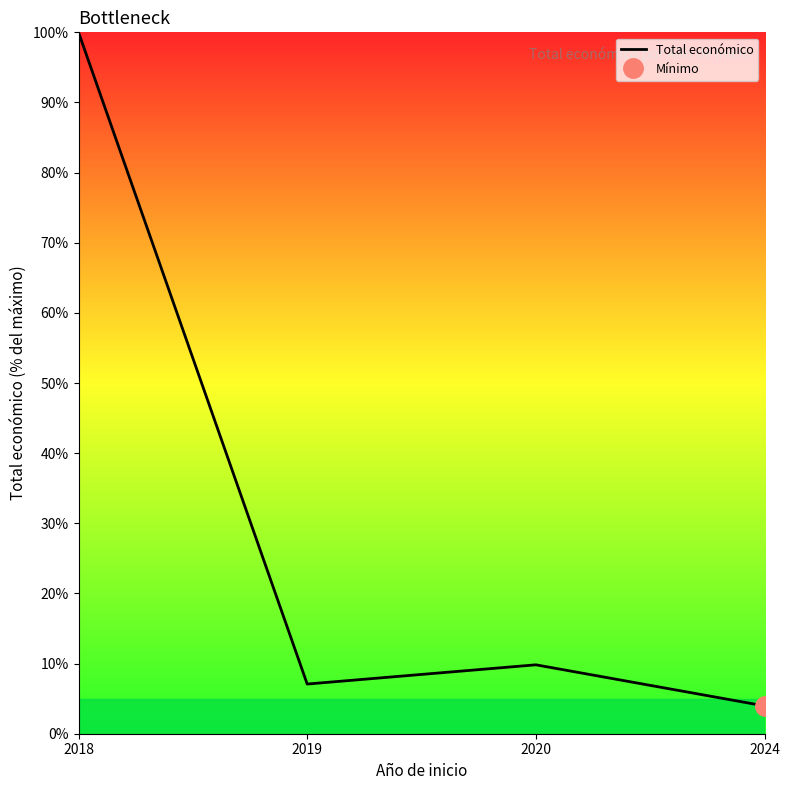

The chart shows a value of 4.0 at 2024. True or false?

True